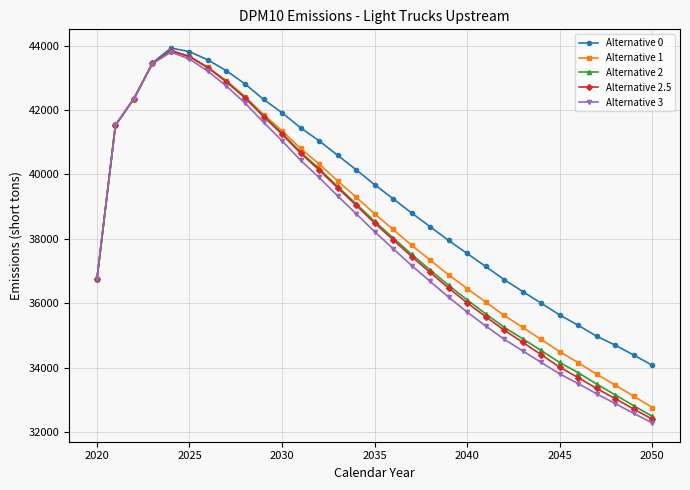

What is the value of the Alternative 3 point at the 10th from the left?

41620.3